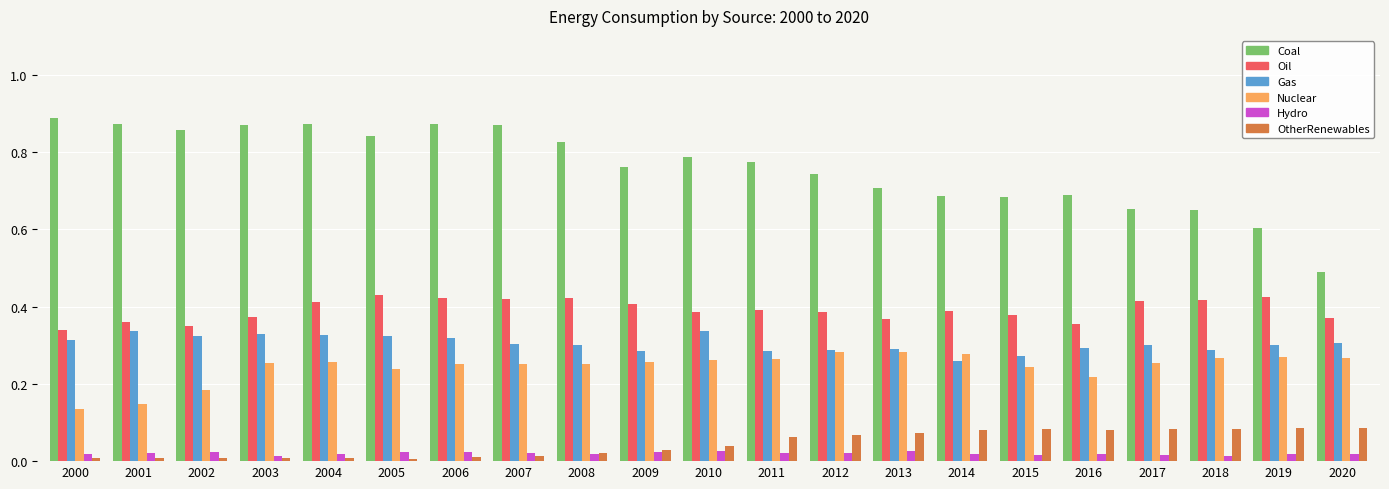

Between 2000 and 2007, which series saw the biggest shift?

Nuclear